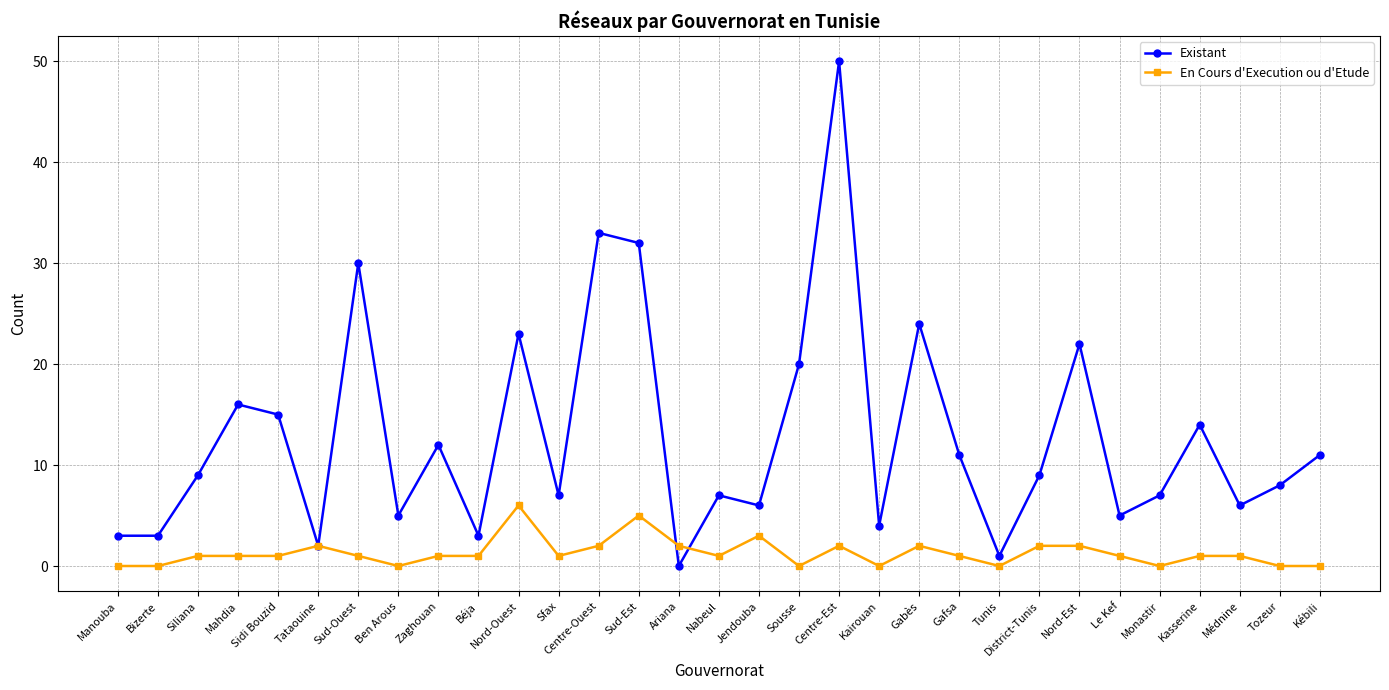

Rank the series at Gafsa from highest to lowest value.

Existant, En Cours d'Execution ou d'Etude